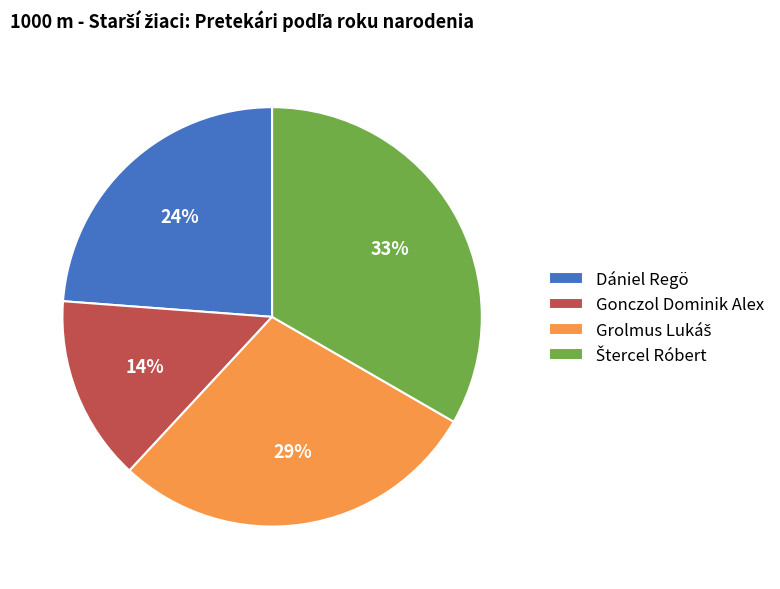

Which slice is the smallest?

Gonczol Dominik Alex